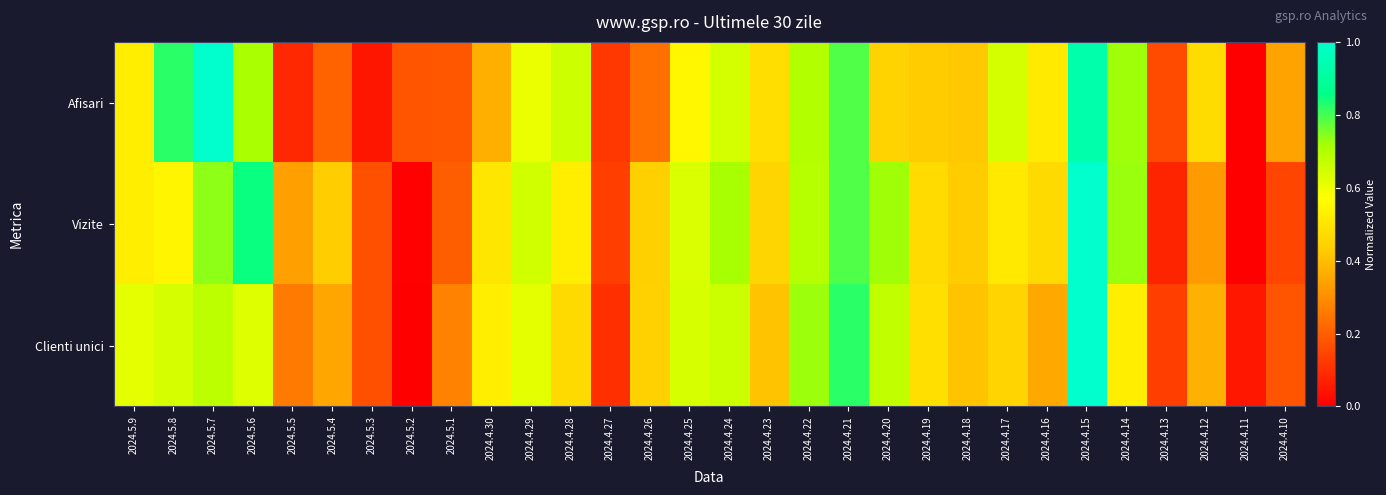

List the series in order of their overall mean, highest first.

Vizite, Afisari, Clienti unici